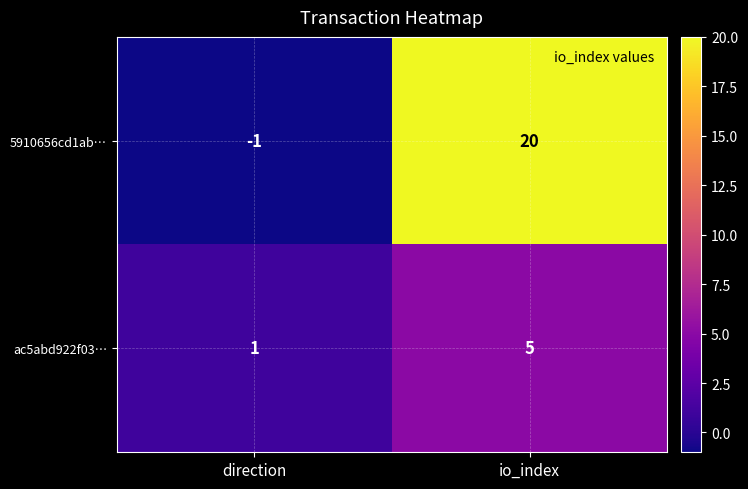

What is the sum of all ac5abd922f03… values?

6